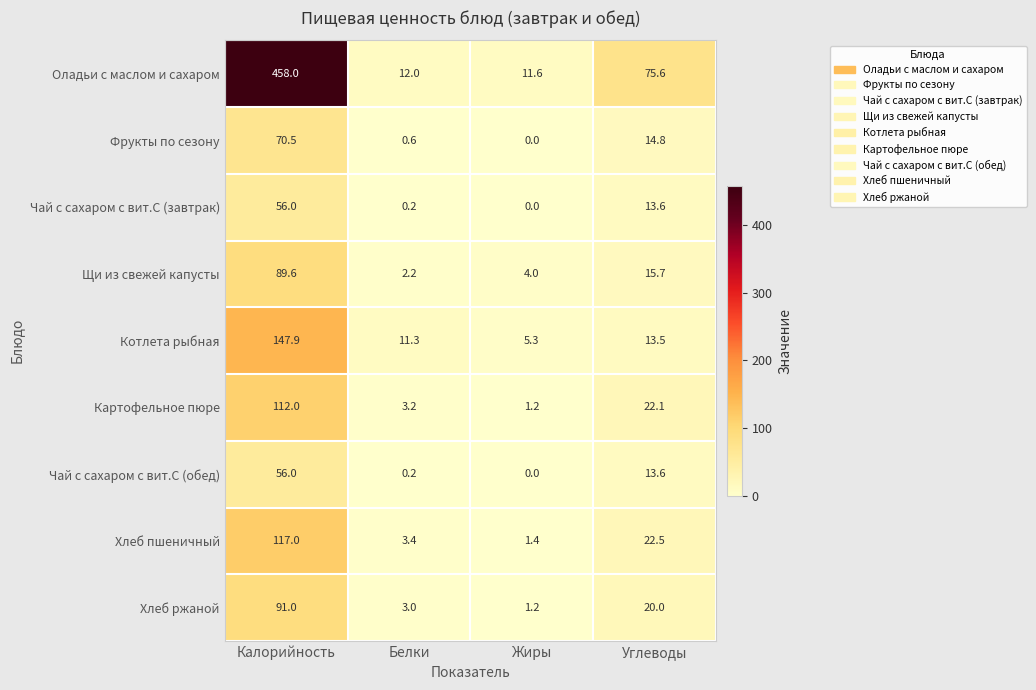

Rank the categories by Чай с сахаром с вит.С (обед) value from highest to lowest.

Калорийность, Углеводы, Белки, Жиры